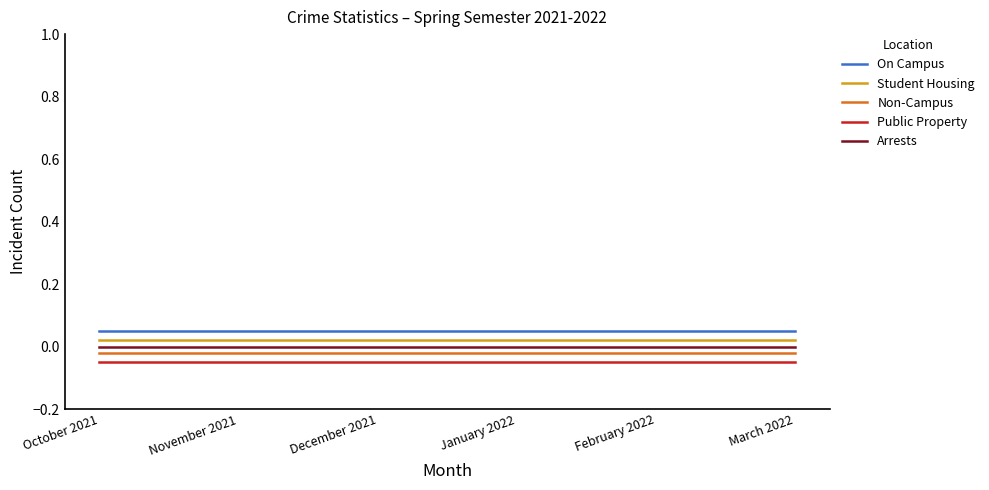

At December 2021, list the series in order from largest to smallest.

On Campus, Student Housing, Arrests, Non-Campus, Public Property